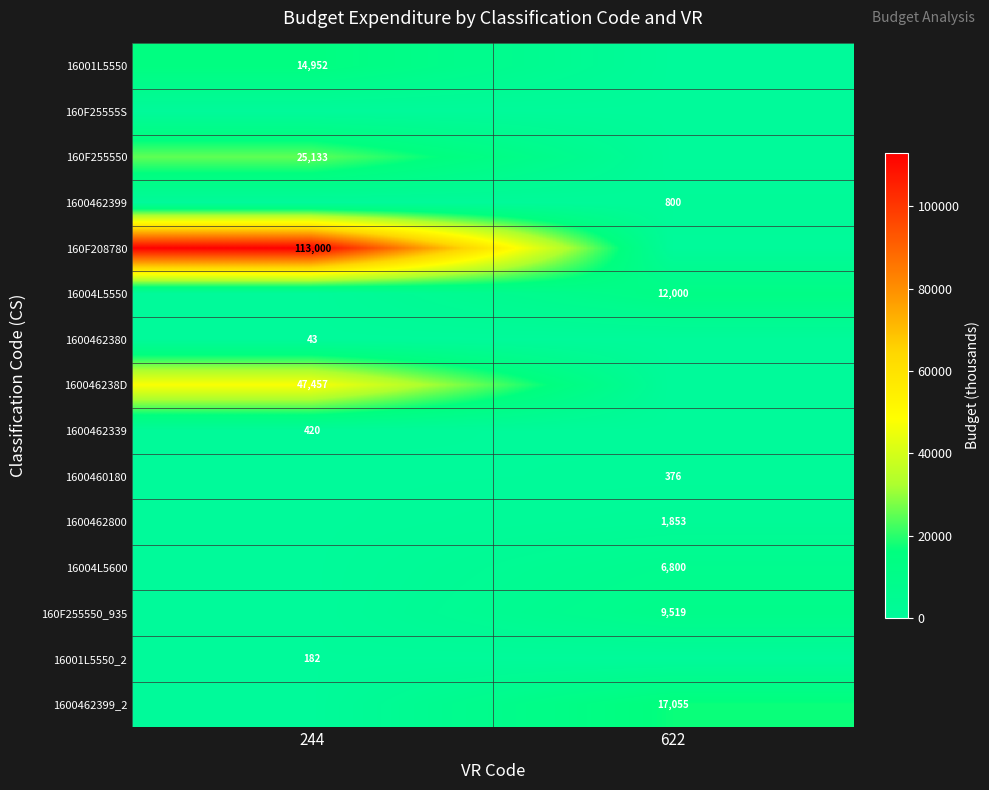

At how many categories does at least one series exceed 74534?

1